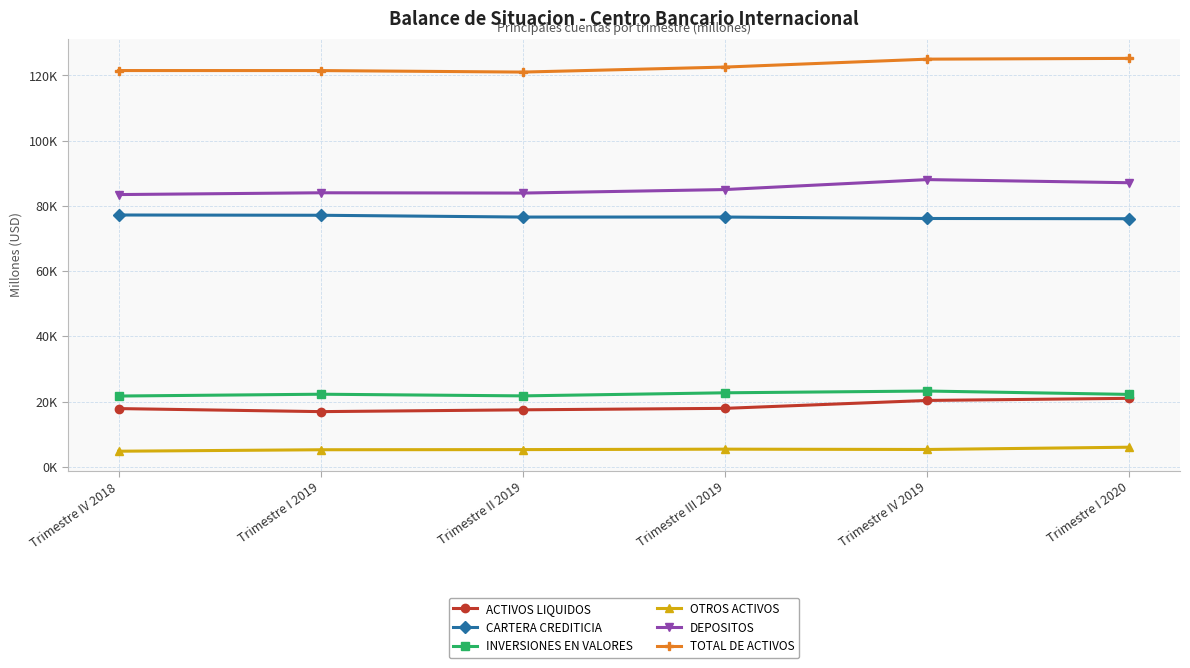

Reading left to right, extract all data points from this chart.

ACTIVOS LIQUIDOS: Trimestre IV 2018=17840.0	Trimestre I 2019=16904.9	Trimestre II 2019=17461.0	Trimestre III 2019=17911.6	Trimestre IV 2019=20335.5	Trimestre I 2020=20983.6
CARTERA CREDITICIA: Trimestre IV 2018=77200.8	Trimestre I 2019=77120.1	Trimestre II 2019=76568.5	Trimestre III 2019=76576.6	Trimestre IV 2019=76133.7	Trimestre I 2020=76059.4
INVERSIONES EN VALORES: Trimestre IV 2018=21687.2	Trimestre I 2019=22244.7	Trimestre II 2019=21735.4	Trimestre III 2019=22680.7	Trimestre IV 2019=23222.1	Trimestre I 2020=22186.4
OTROS ACTIVOS: Trimestre IV 2018=4766.8	Trimestre I 2019=5217.3	Trimestre II 2019=5262.0	Trimestre III 2019=5393.8	Trimestre IV 2019=5299.1	Trimestre I 2020=5995.7
DEPOSITOS: Trimestre IV 2018=83466.0	Trimestre I 2019=84015.7	Trimestre II 2019=83929.0	Trimestre III 2019=85003.0	Trimestre IV 2019=88056.9	Trimestre I 2020=87093.0
TOTAL DE ACTIVOS: Trimestre IV 2018=121494.8	Trimestre I 2019=121487.0	Trimestre II 2019=121026.9	Trimestre III 2019=122562.7	Trimestre IV 2019=124990.4	Trimestre I 2020=125225.0